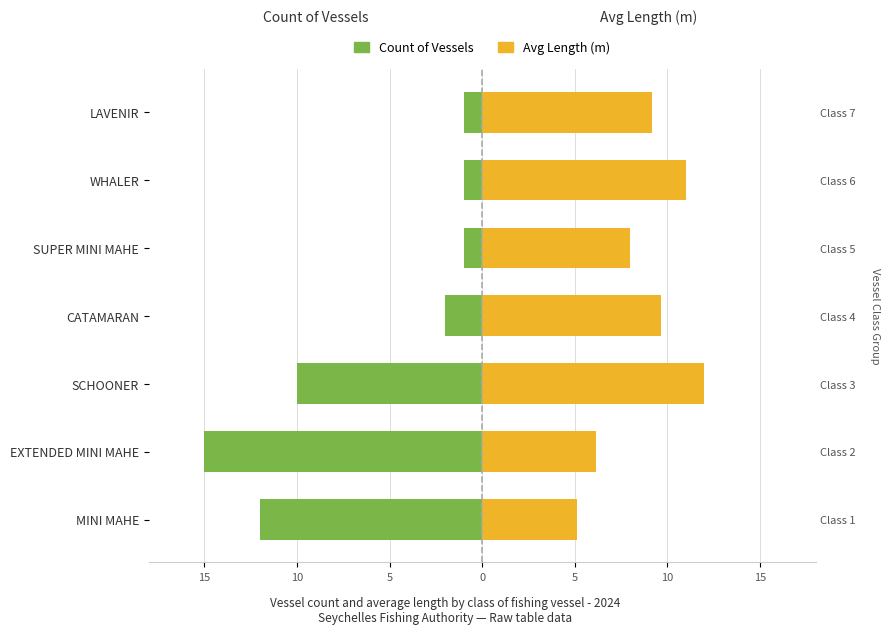

Which series has the largest total across all categories?

Avg Length (m)